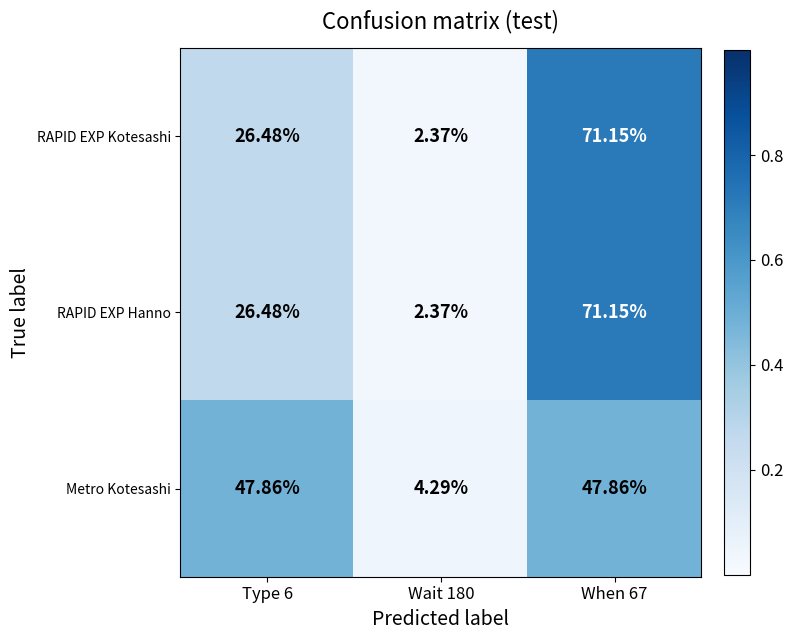

Which series has the largest total across all categories?

Metro Kotesashi